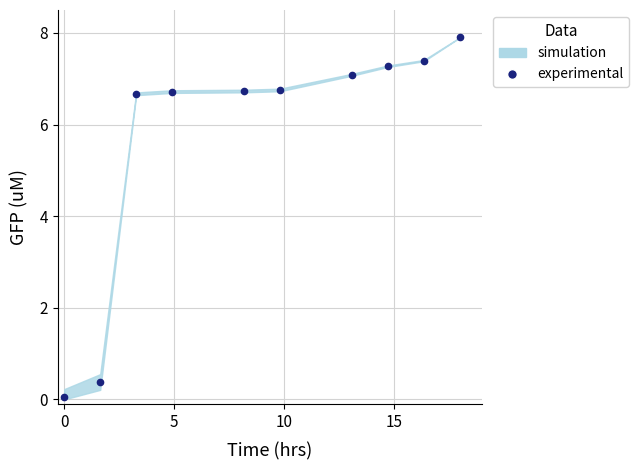

Reading left to right, extract all data points from this chart.

0.0	0.4	6.7	6.7	6.7	6.8	7.1	7.3	7.4	7.9